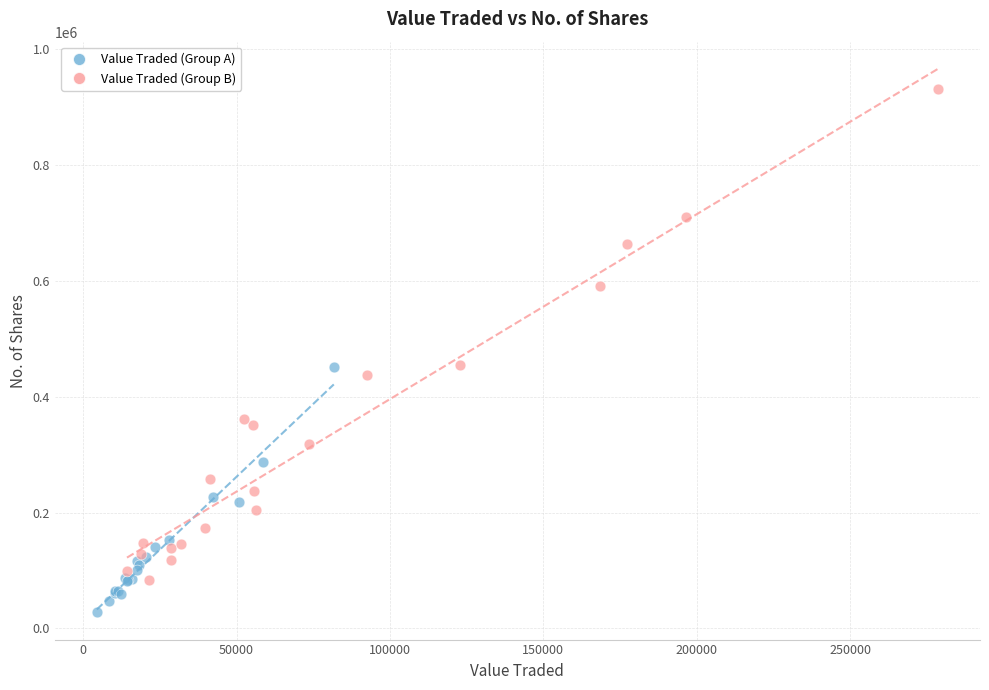

Which series has the widest spread of Y values?

Value Traded (Group B)